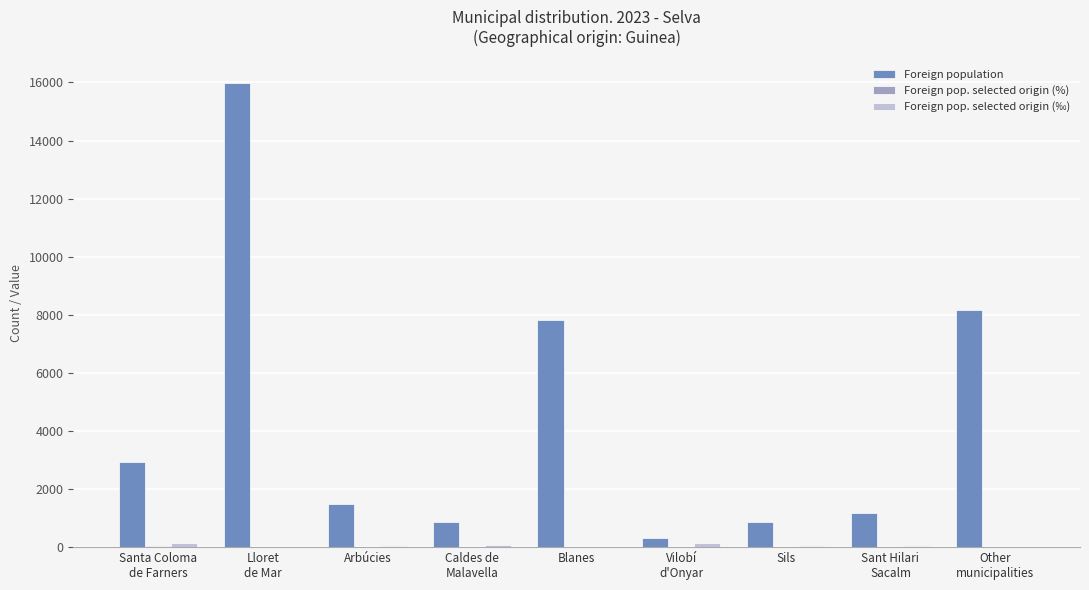

What is the sum of all Foreign population values?

39609